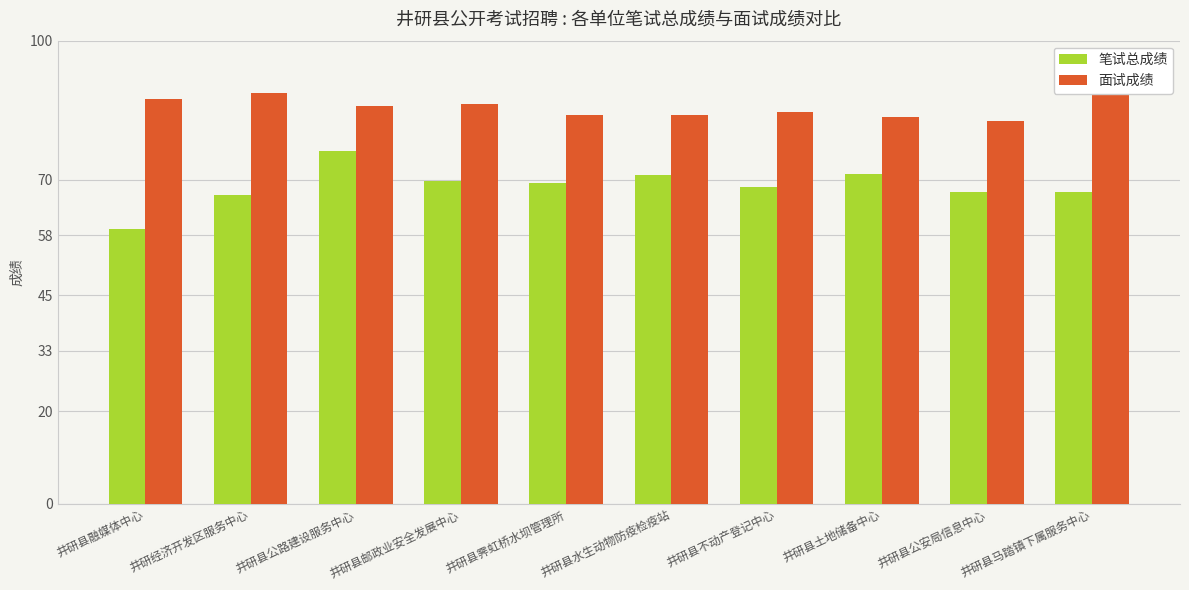

What is the difference between the second highest and minimum values in the 面试成绩 series?

5.8